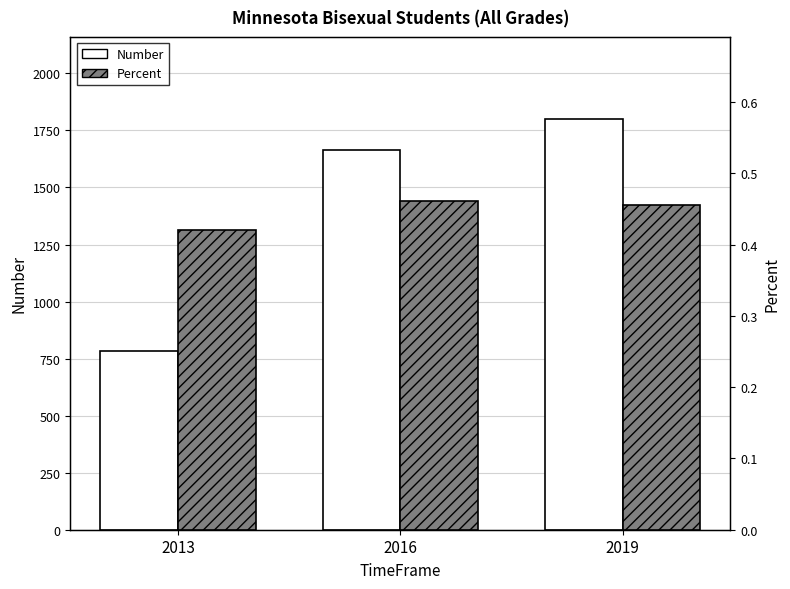

Reading left to right, extract all data points from this chart.

Number: 2013=782.0	2016=1665.0	2019=1800.0
Percent: 2013=0.4	2016=0.5	2019=0.5